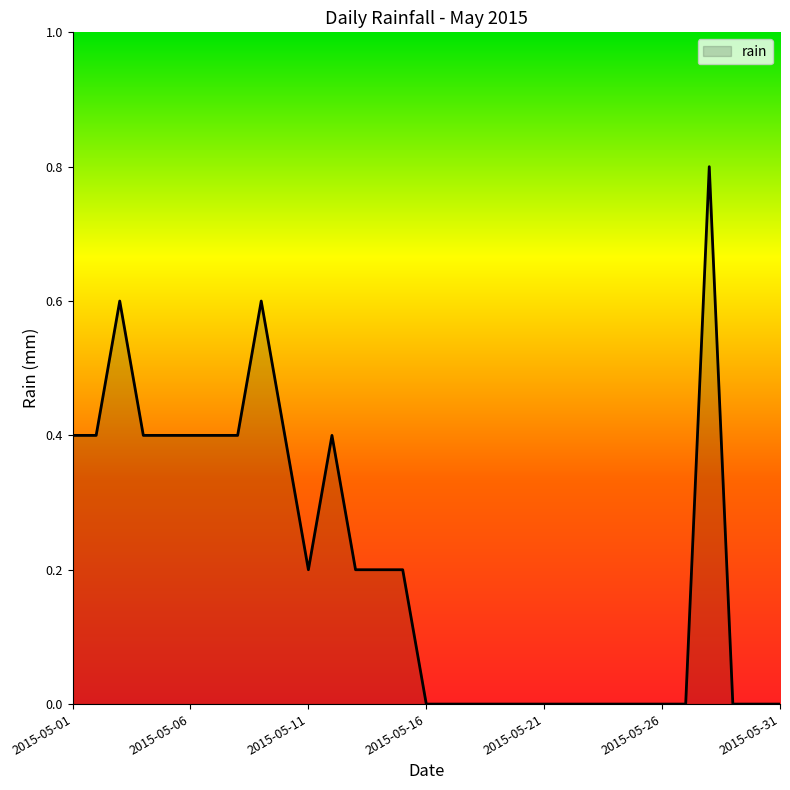

How many distinct data groups are displayed?

1